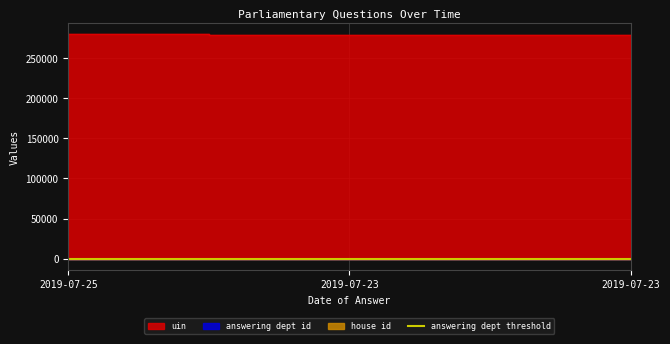

Reading left to right, list all the values displayed in this chart.

uin: 280193	278924	278925
answering dept id: 21	21	21
house id: 1	1	1